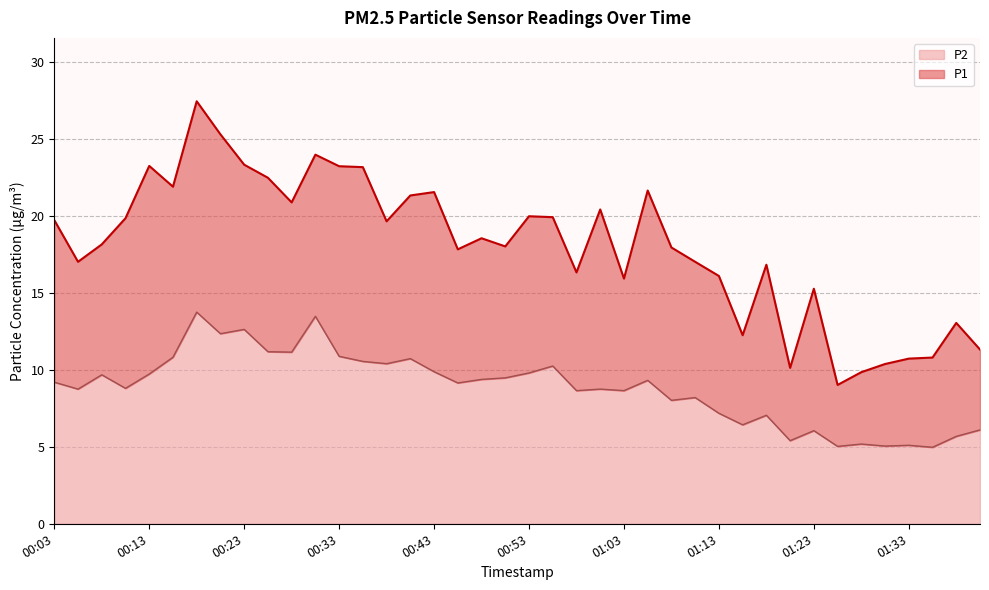

How many interior local peaks does the P1 series have?

11